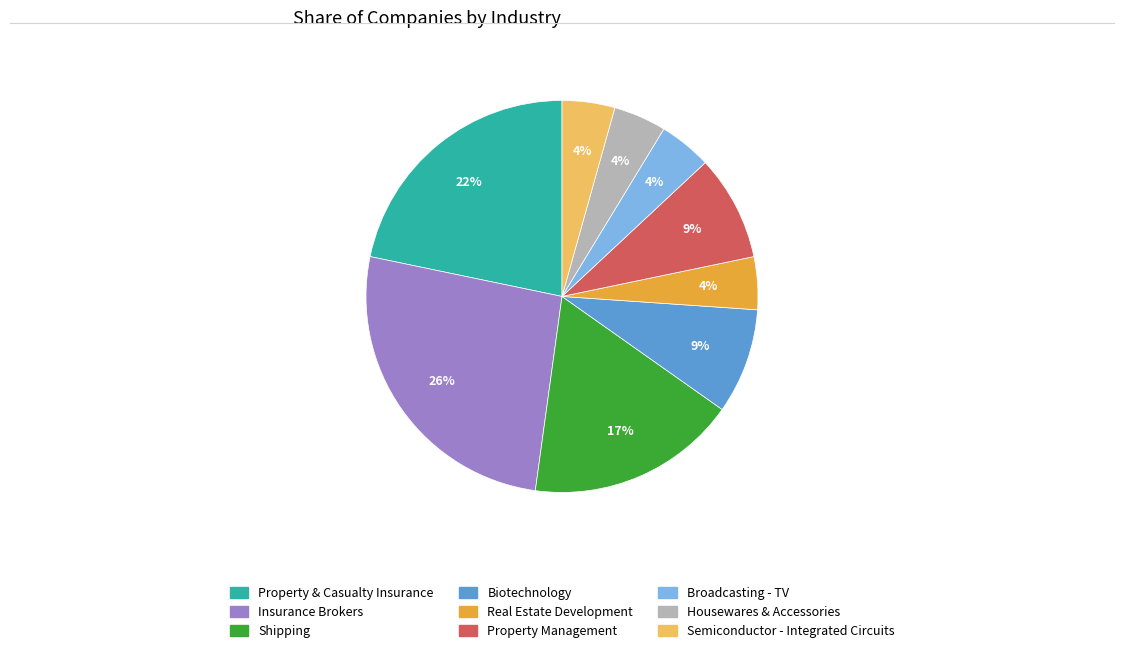

To the nearest percent, what portion does Biotechnology represent?

9%